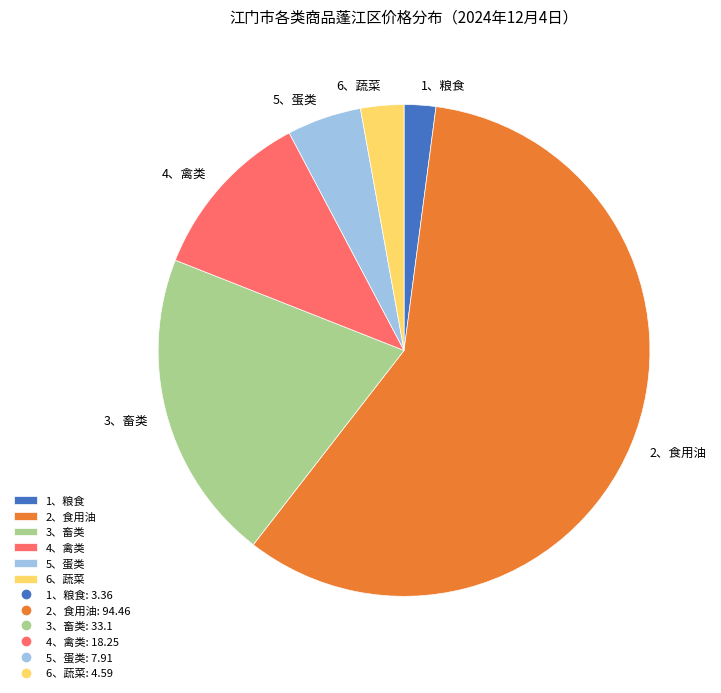

True or false: 1、粮食 accounts for 9% of the total.

False